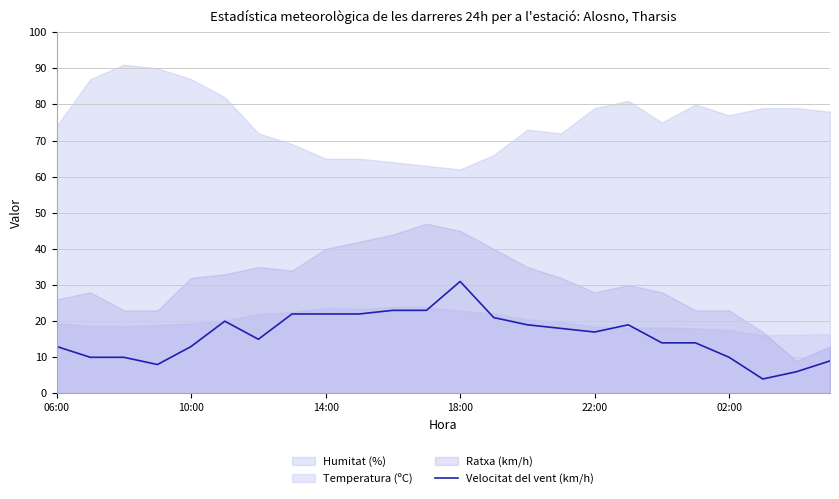

Is it true that the value at 02:00 is 16?

False